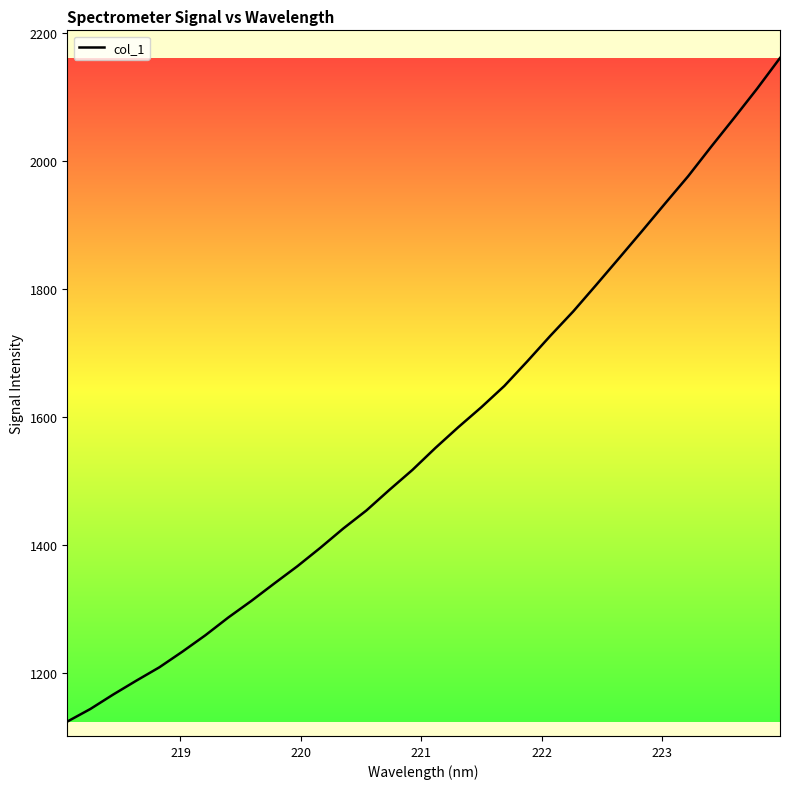

What is the difference between the maximum and minimum values?

1036.8